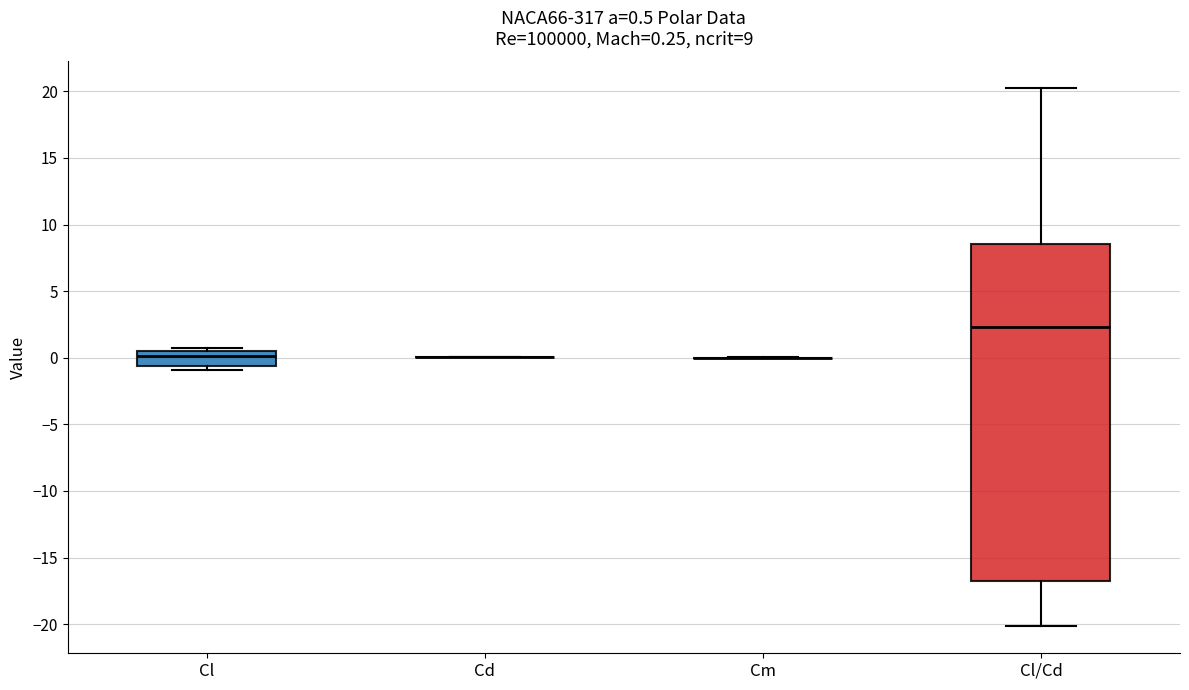

Comparing the boxes themselves (not the whiskers), which one is the tallest?

Cl/Cd